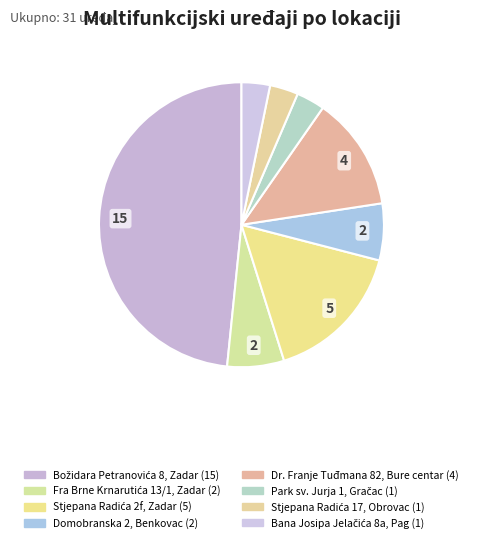

Count the number of slices in the pie.

8